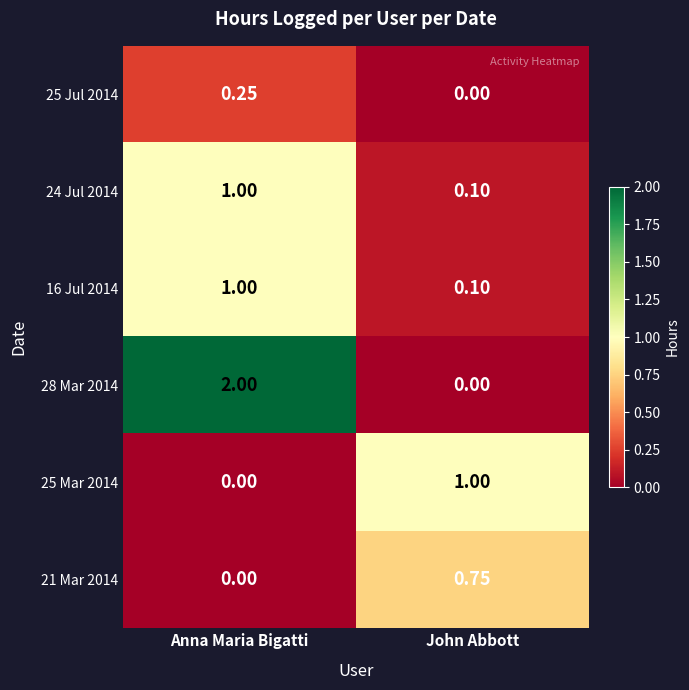

List the labels in order of 16 Jul 2014 value, smallest first.

John Abbott, Anna Maria Bigatti